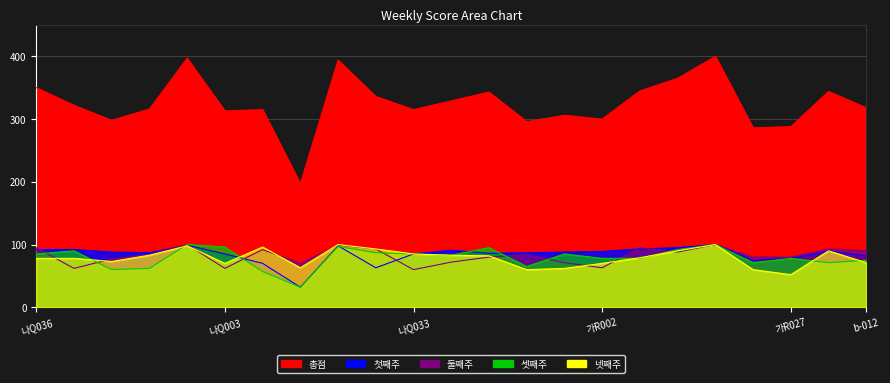

What are all the series names shown in the legend?

총점, 첫째주, 둘째주, 셋째주, 넷째주